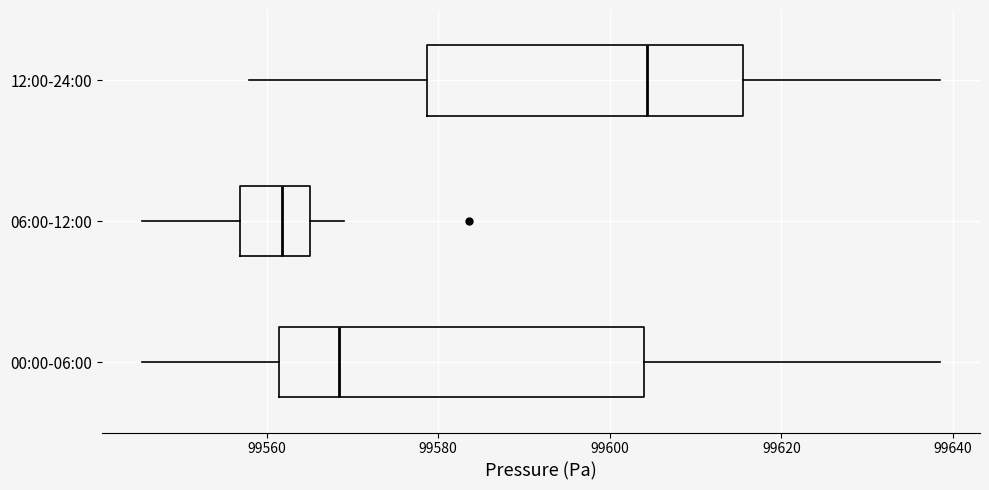

Reading bottom to top, transcribe this box plot: for each box, give where its median line is, the range the box spans, and where its two whiskers end, as read against the x-axis. The values are not printed on the chart, so give them approximately, as read against the axis.

00:00-06:00: median 99568, box 99562 to 99604, whiskers 99546 to 99638
06:00-12:00: median 99562, box 99556 to 99566, whiskers 99546 to 99570
12:00-24:00: median 99604, box 99578 to 99616, whiskers 99558 to 99638